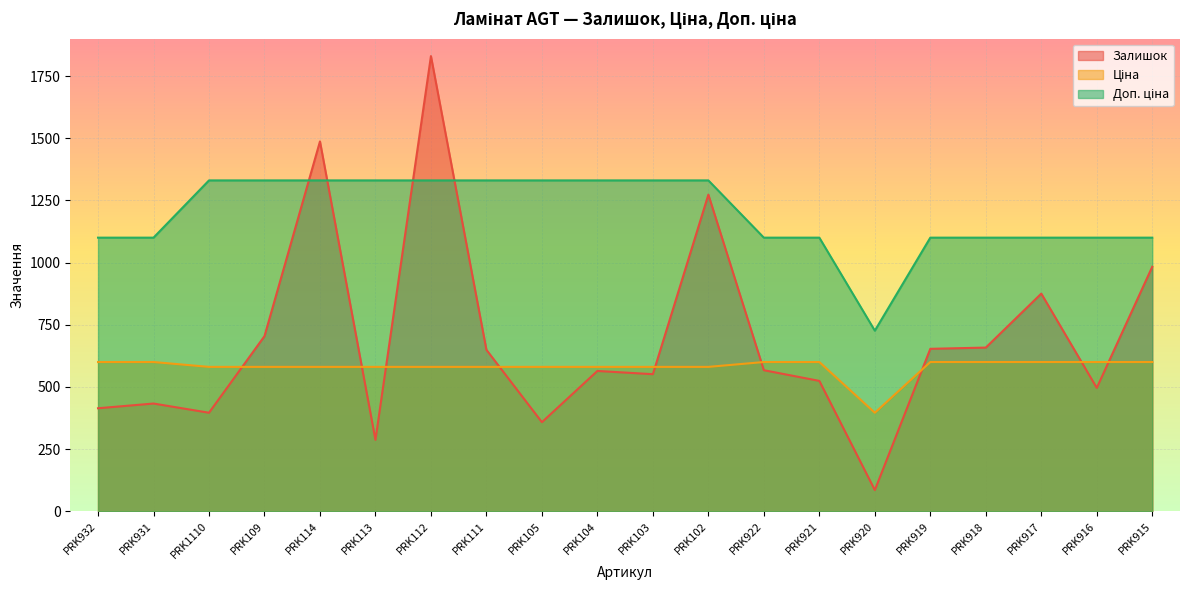

Which category has the highest value in the Ціна series?

PRK932